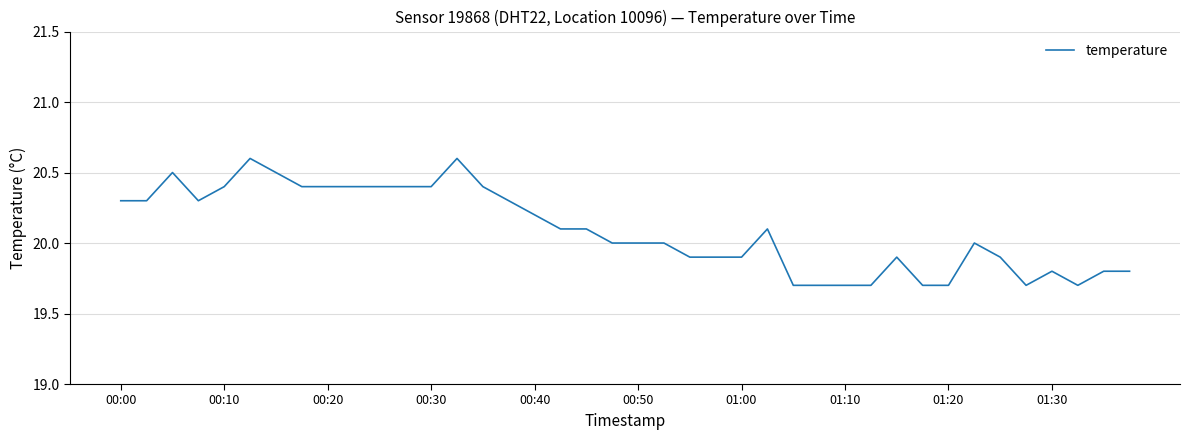

What is the smallest value displayed?

19.7